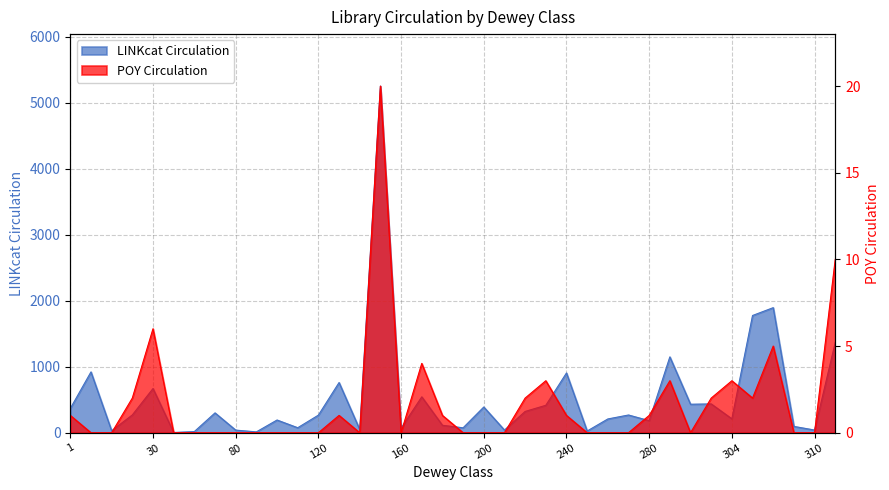

Is it true that POY Circulation equals -9 at 60?

False